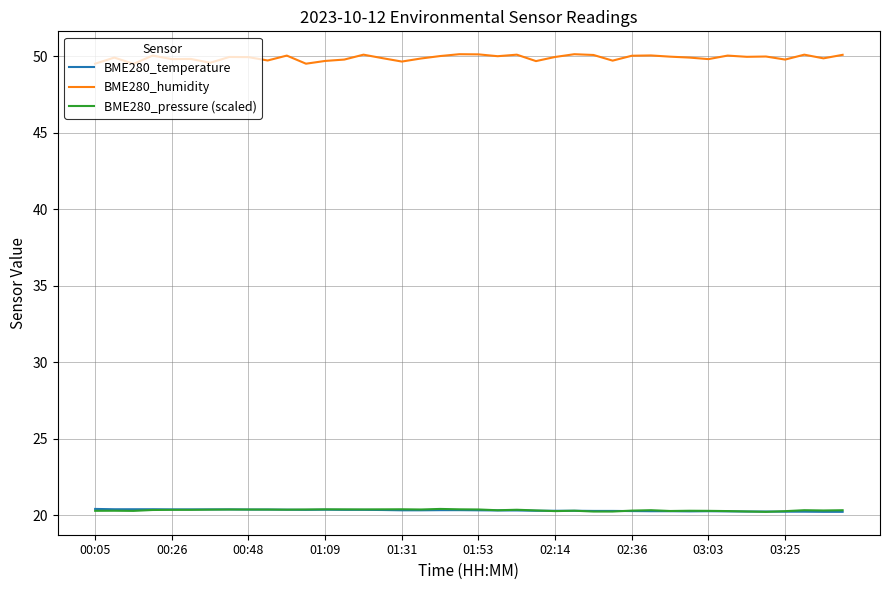

Which series has the widest spread of values?

BME280_humidity